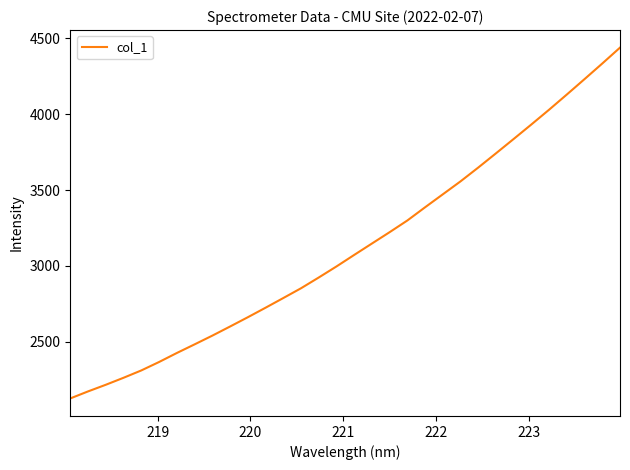

What is the smallest value displayed?

2125.4